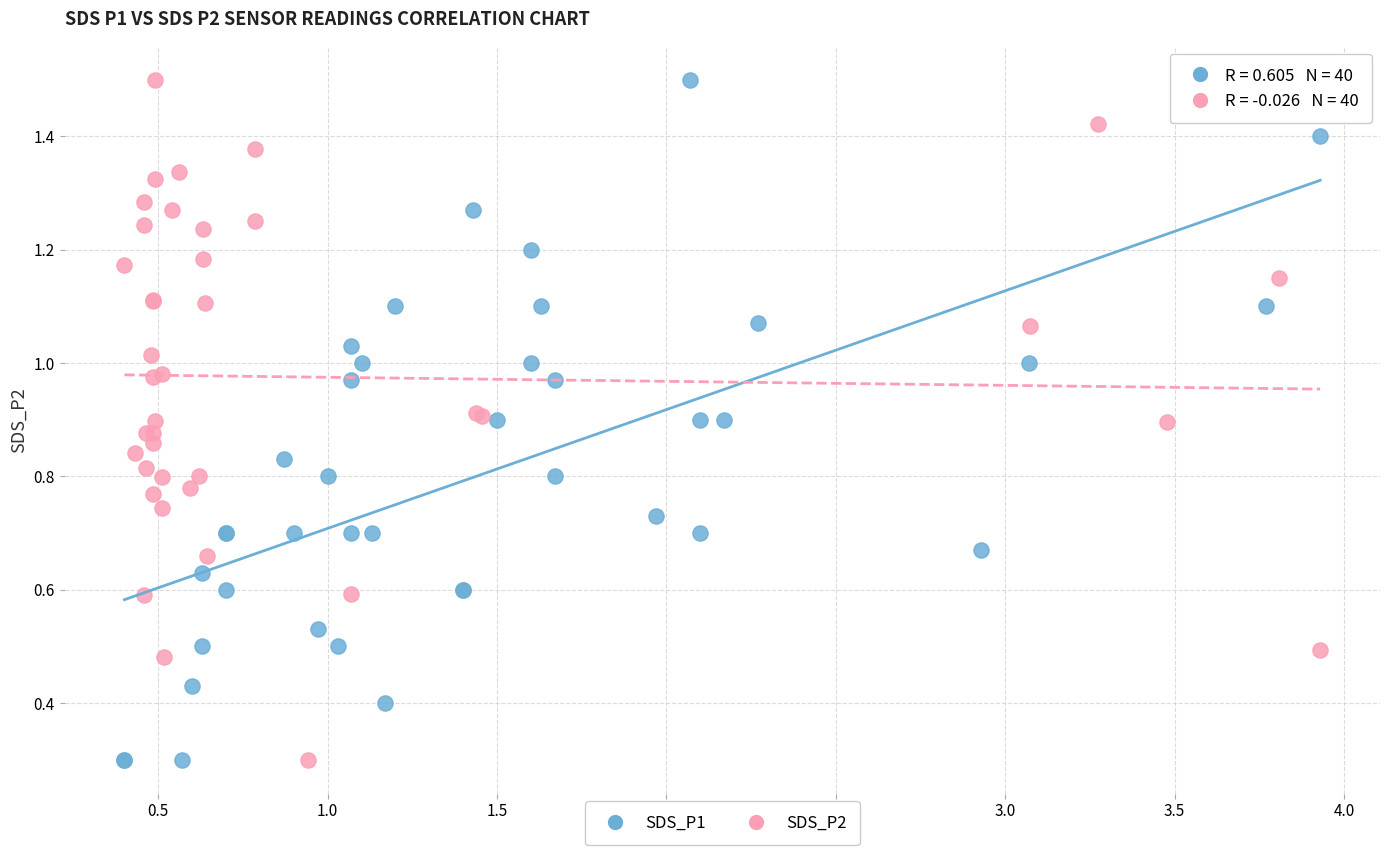

What are all the series names shown in the legend?

SDS_P1, SDS_P2